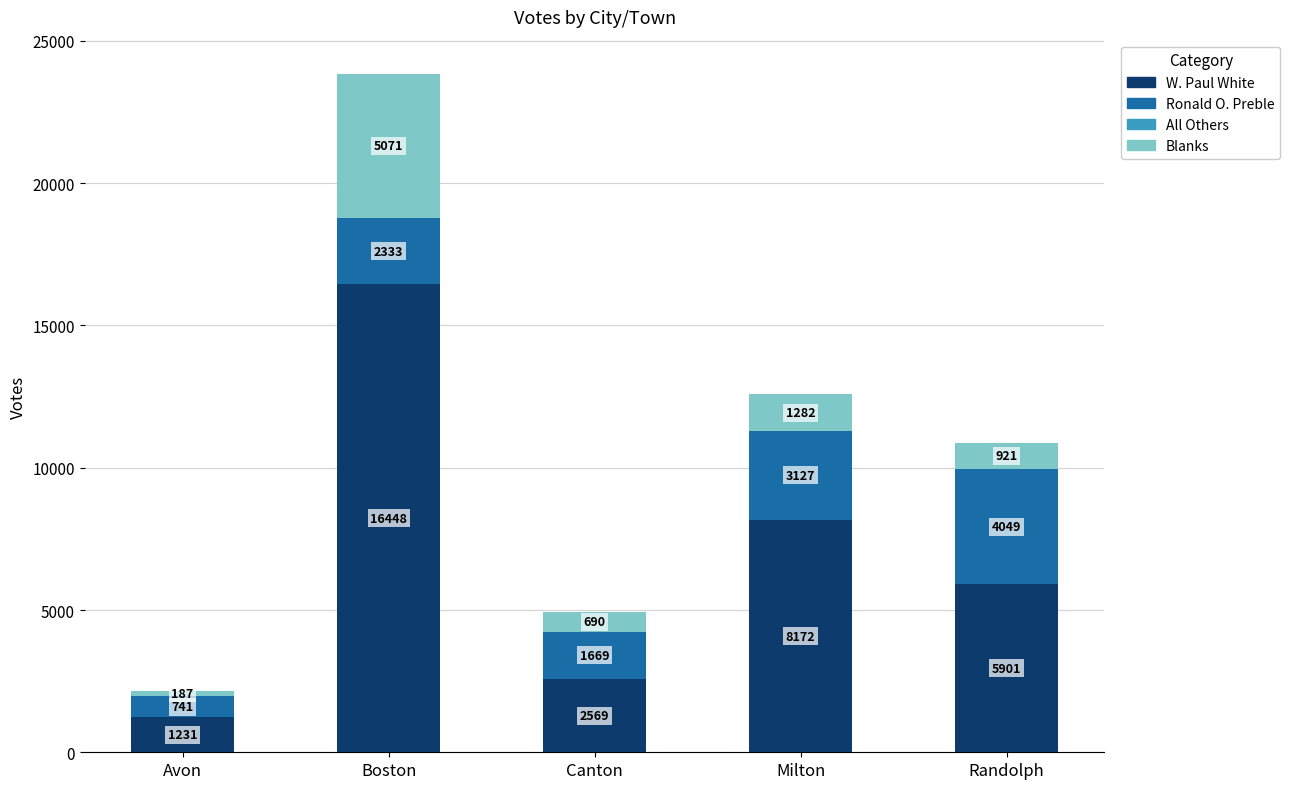

True or false: W. Paul White has a value of 1231 at Avon.

True